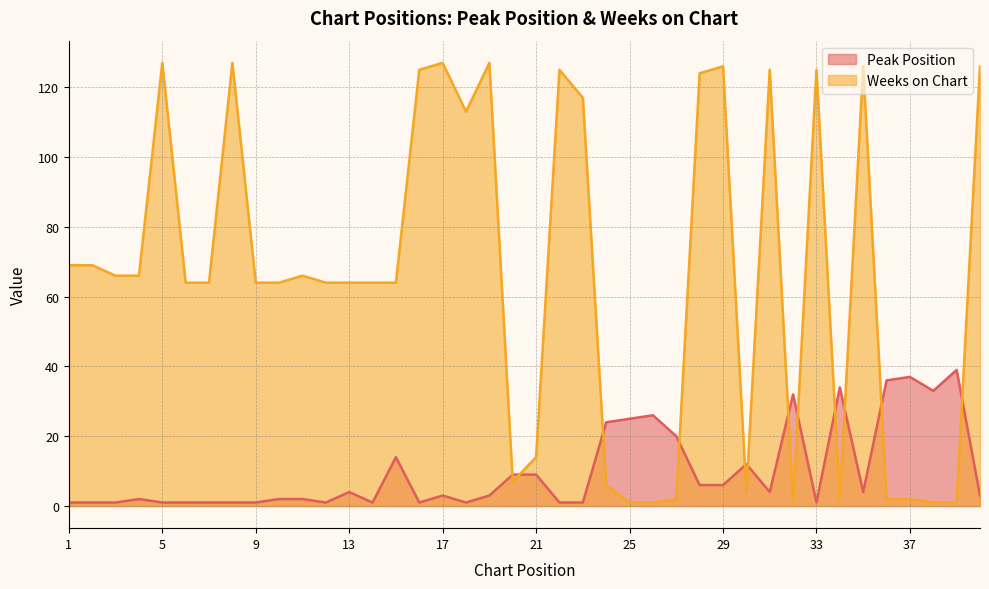

Where is the first local maximum for Peak Position?

4